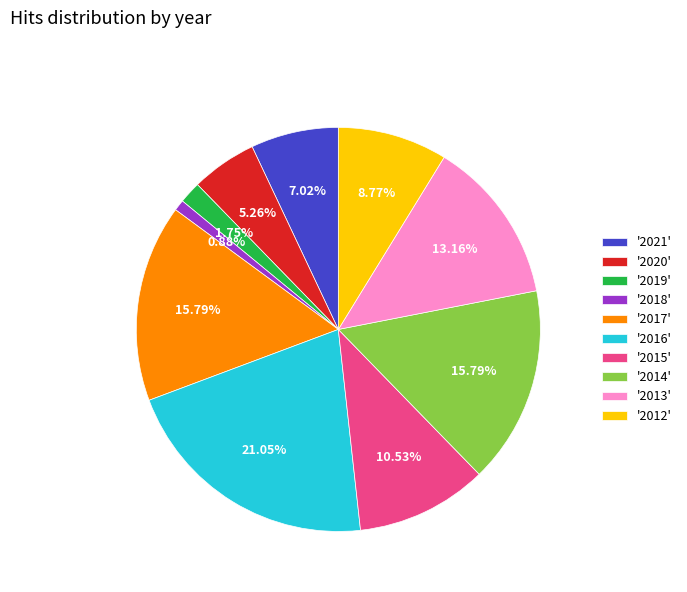

Which has a higher value, '2018' or '2016'?

'2016'